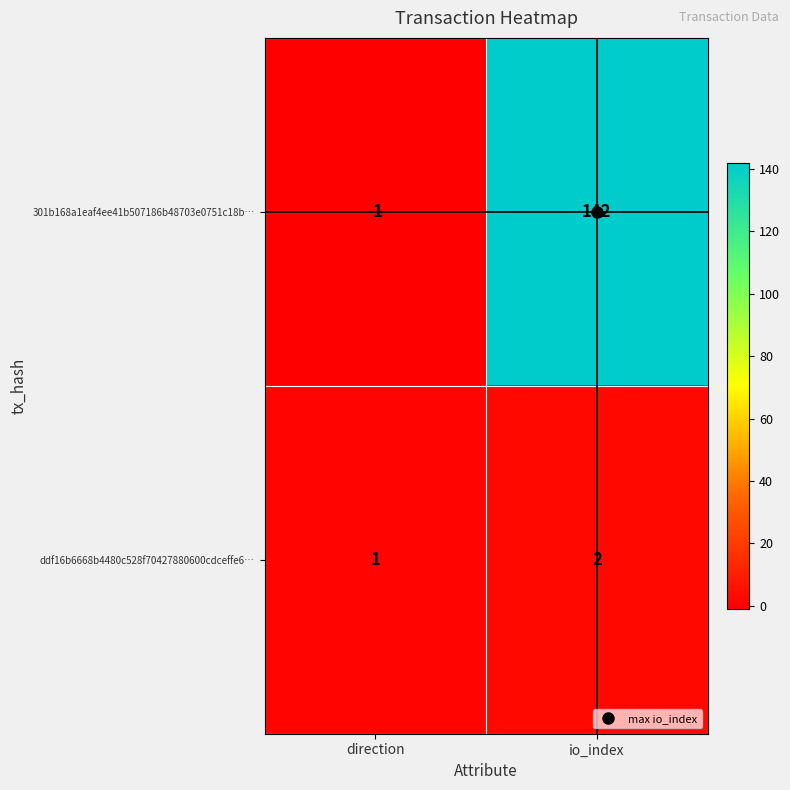

Rank the series by their maximum value, from highest to lowest.

301b168a1eaf4ee41b507186b48703e0751c18b…, ddf16b6668b4480c528f70427880600cdceffe6…